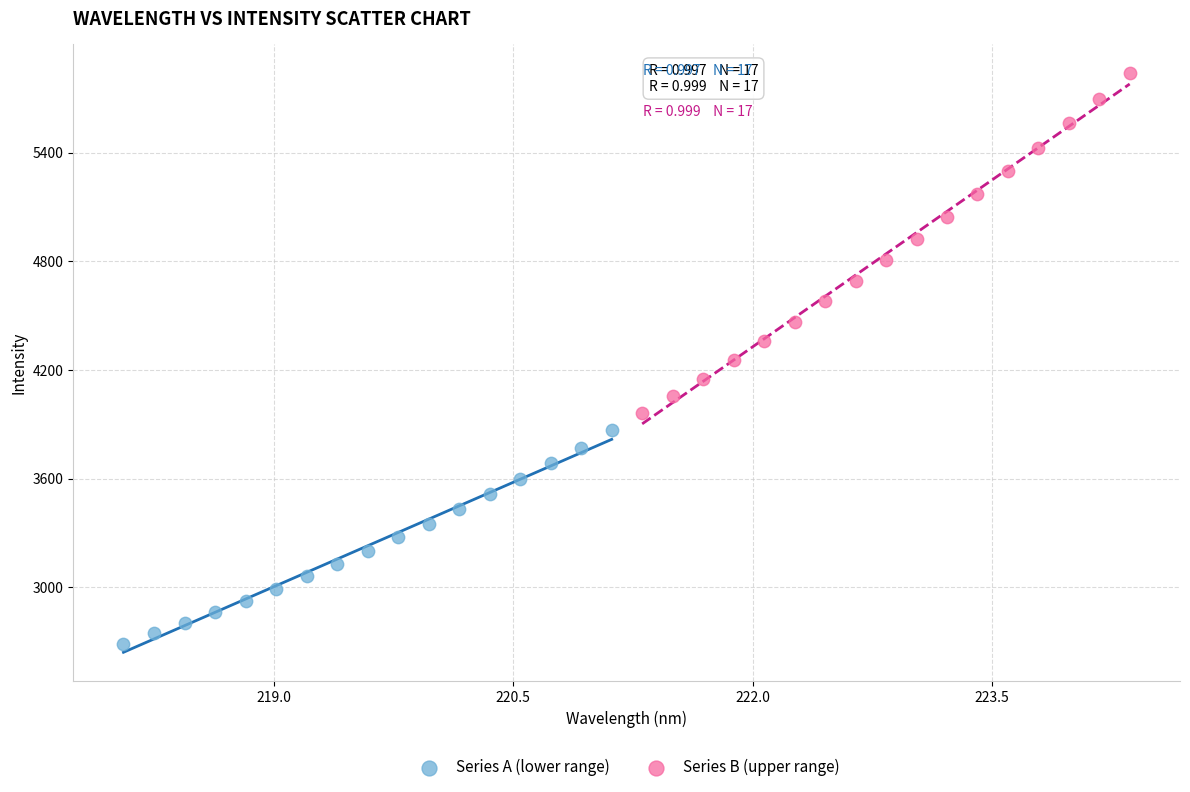

Which series has the widest spread of Y values?

Series B (upper range)